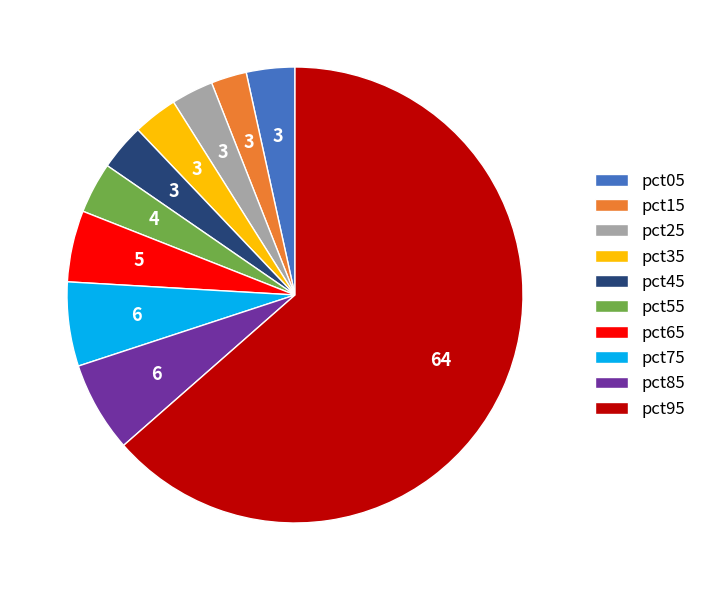

Count the number of slices in the pie.

10